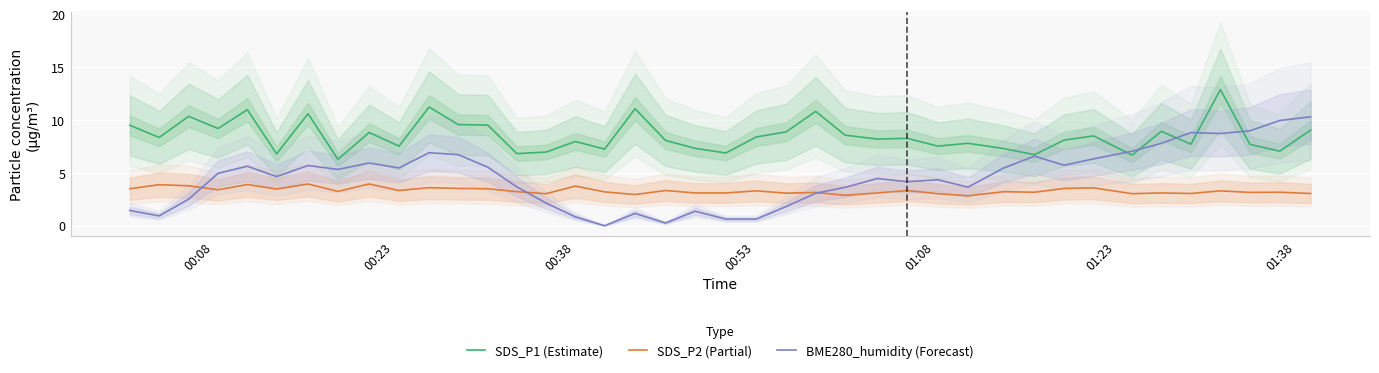

How many intersections are there between BME280_humidity (Forecast) and SDS_P2 (Partial)?

3